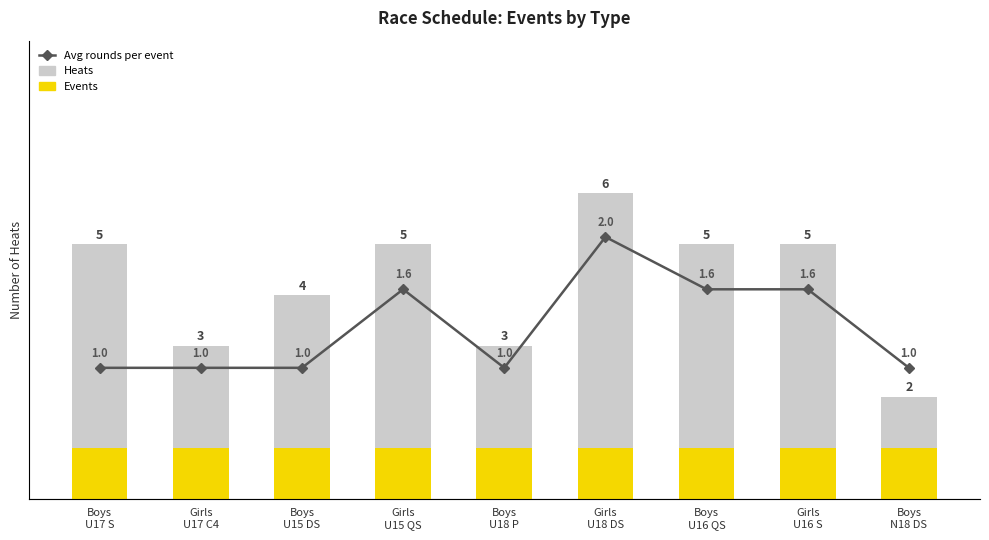

Which has a higher value, Boys
U15 DS or Boys
U17 S?

Boys
U17 S